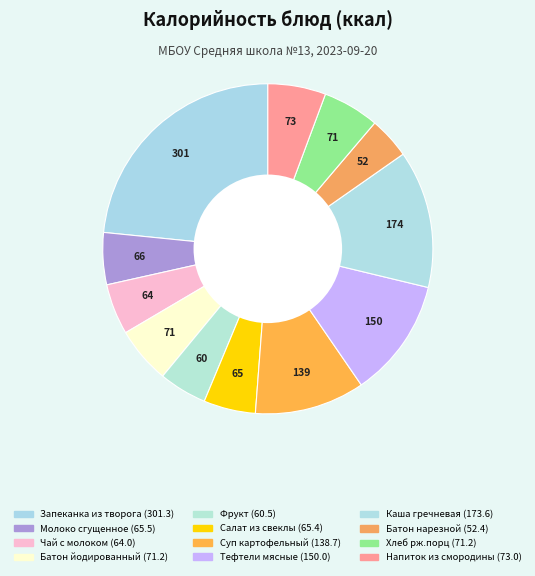

Rank the categories by value from highest to lowest.

Запеканка из творога, Каша гречневая, Тефтели мясные, Суп картофельный, Напиток из смородины, Батон йодированный, Хлеб рж.порц, Молоко сгущенное, Салат из свеклы, Чай с молоком, Фрукт, Батон нарезной